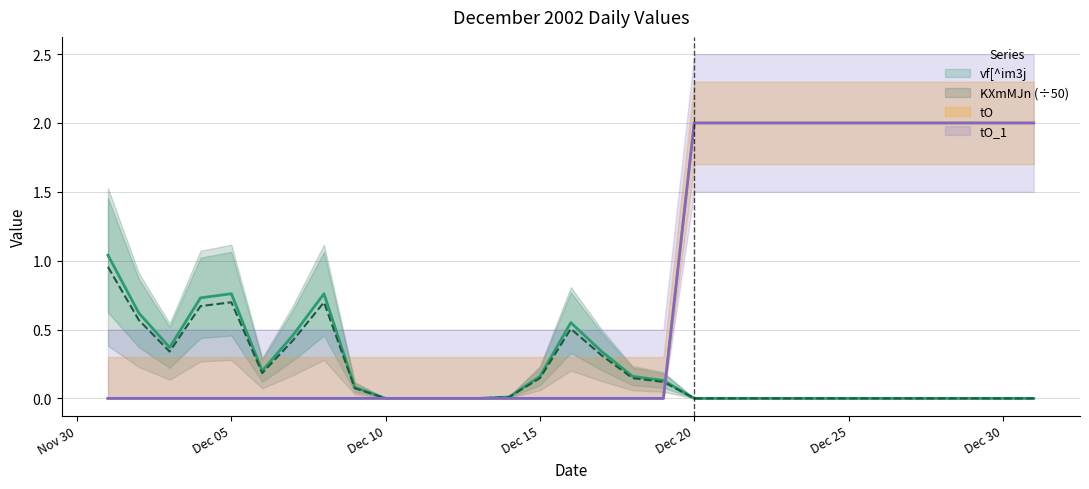

Between 2002/12/12 and 2002/12/2, which is larger?

2002/12/2